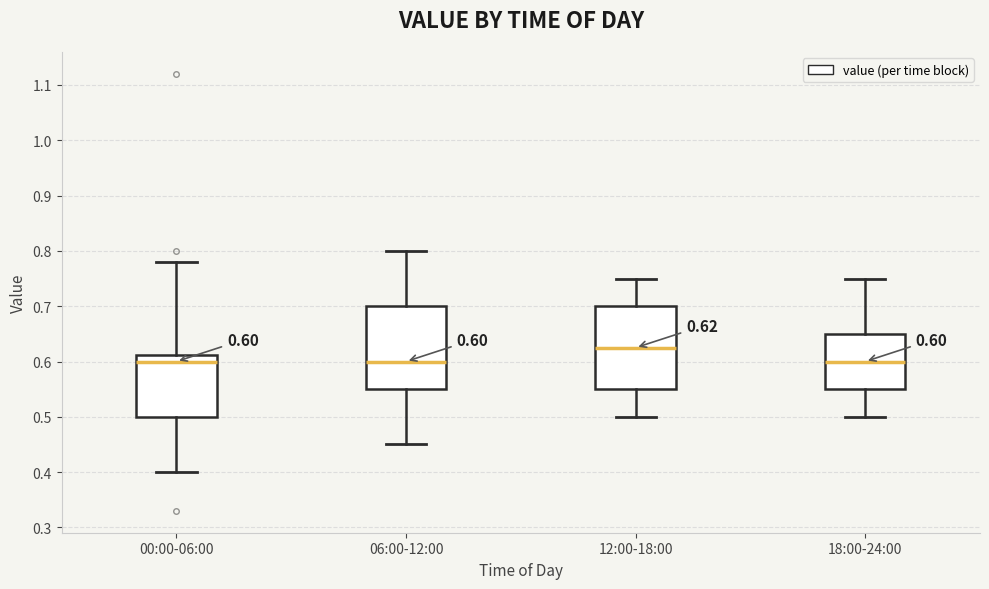

Which box has the highest median line?

12:00-18:00